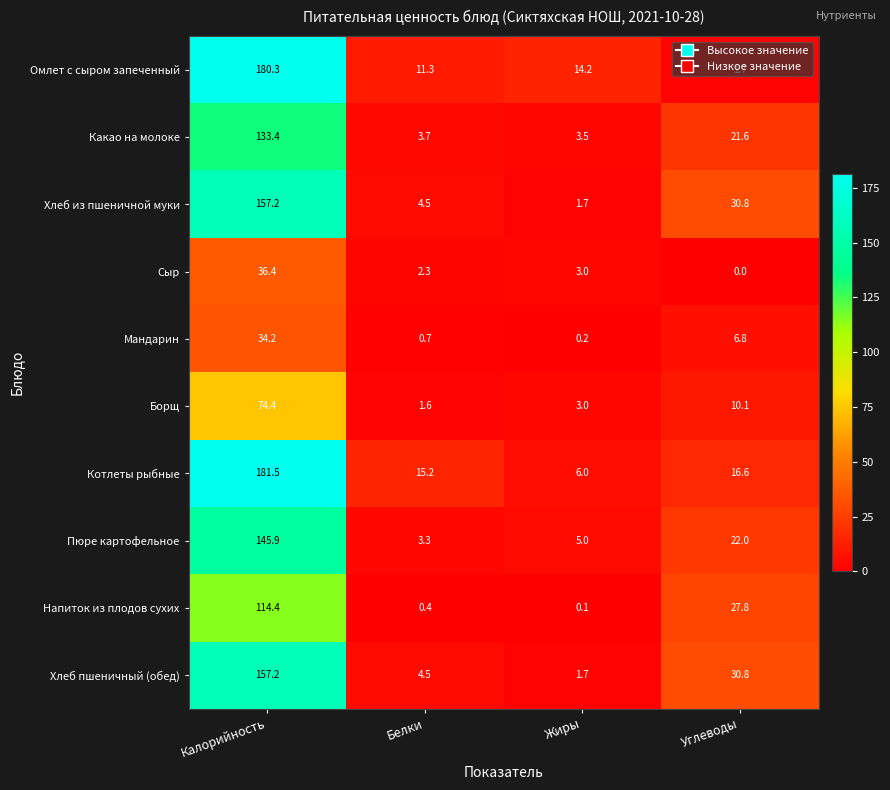

Where does the Борщ series first go above 10?

Калорийность